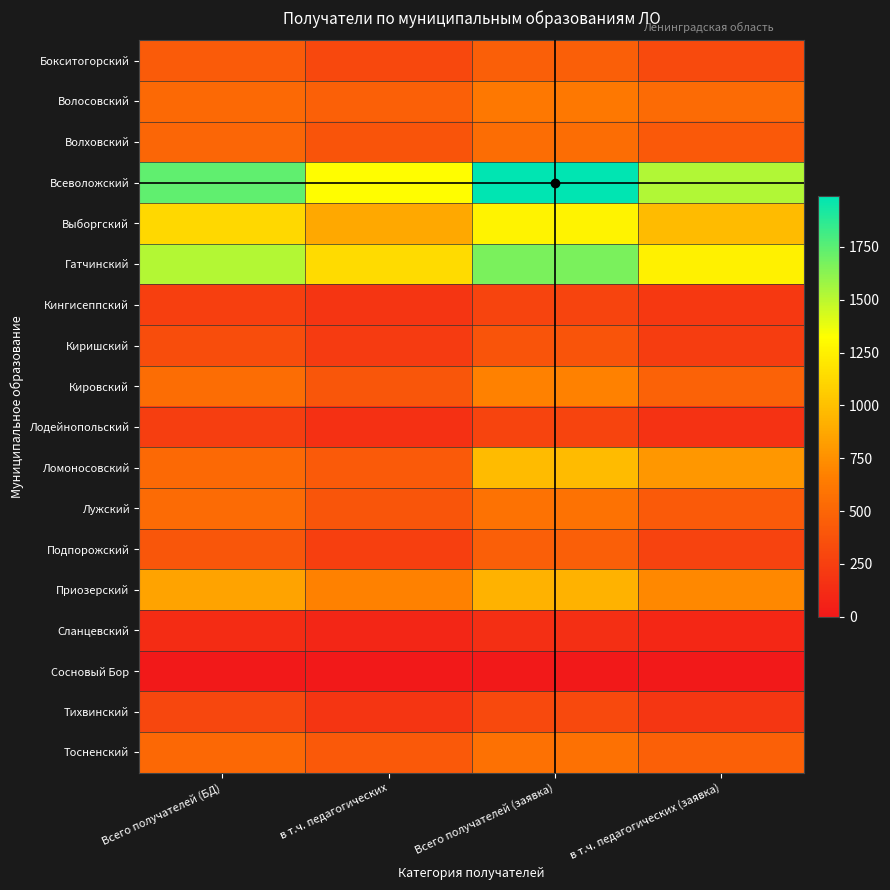

Between Всего получателей (БД) and в т.ч. педагогических, which series saw the biggest shift?

Всеволожский